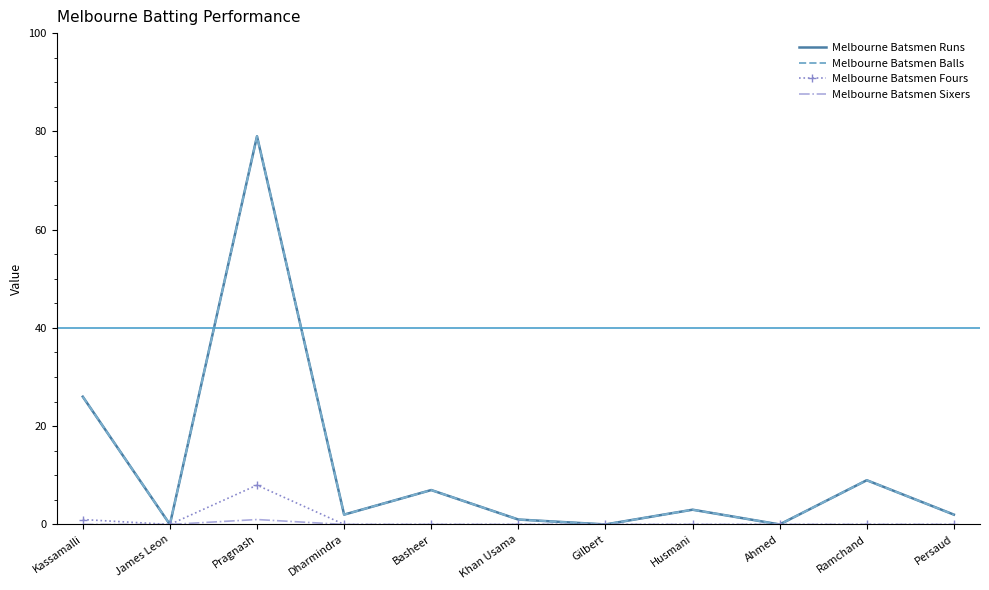

At which category does Melbourne Batsmen Balls reach its first local valley?

James Leon